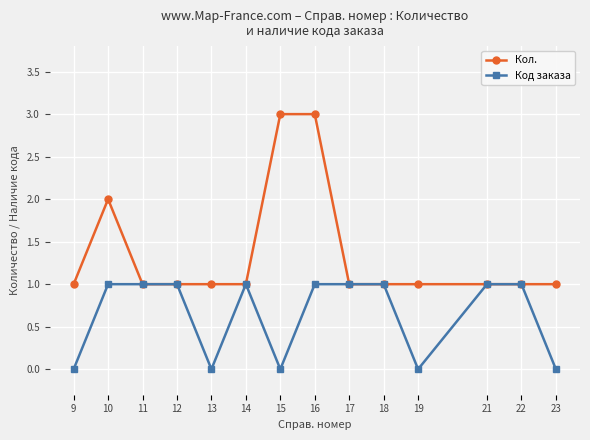

How many lines are shown in the chart?

2